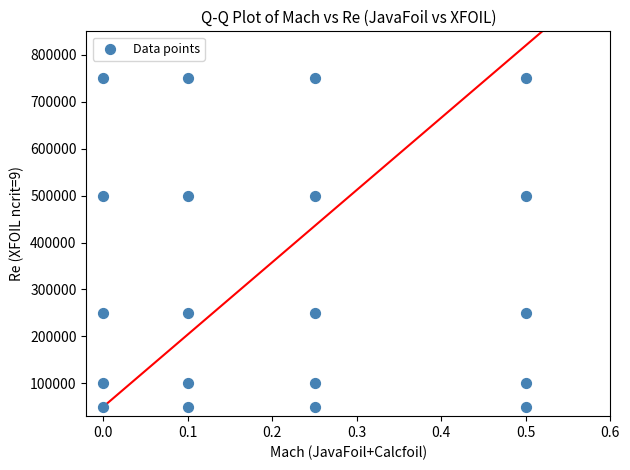

What is the range of Y values (max minus min)?

700000